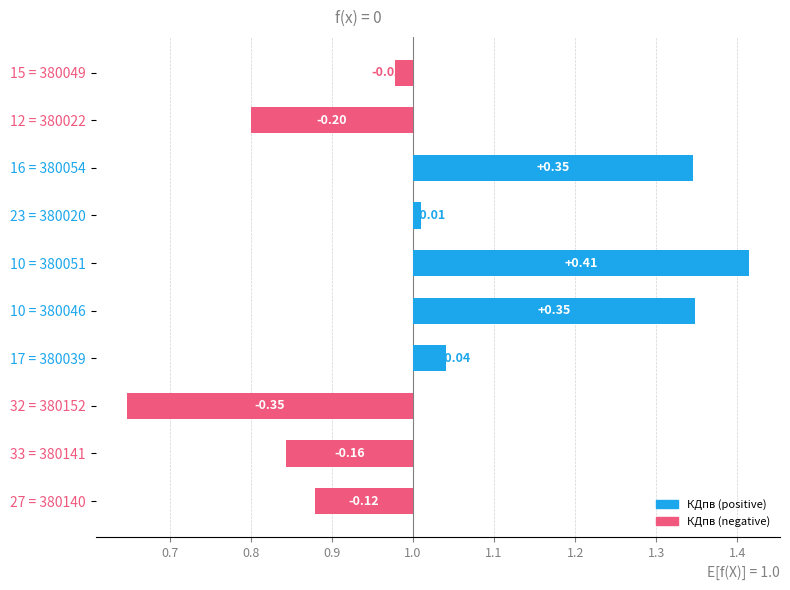

What is the label of the 10th bar from the left?

380049